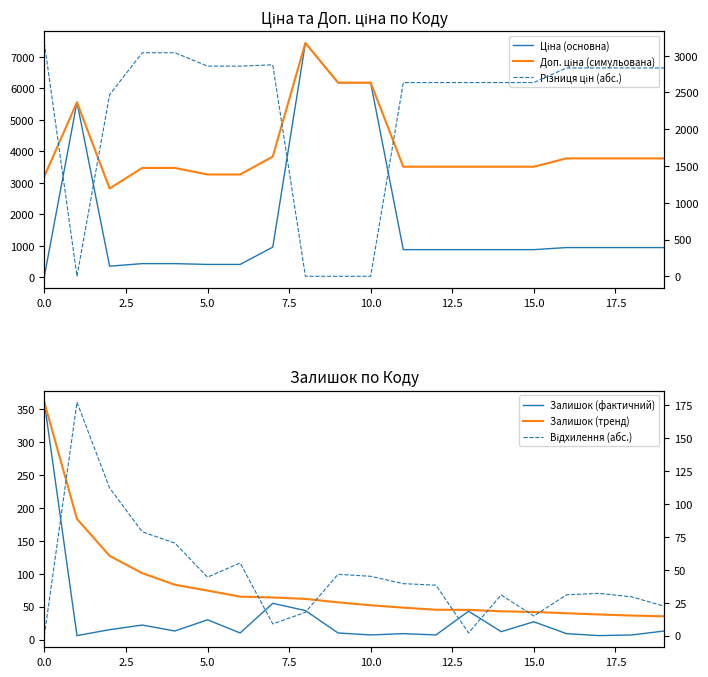

True or false: Залишок (фактичний) and Відхилення (абс.) intersect in this chart.

True